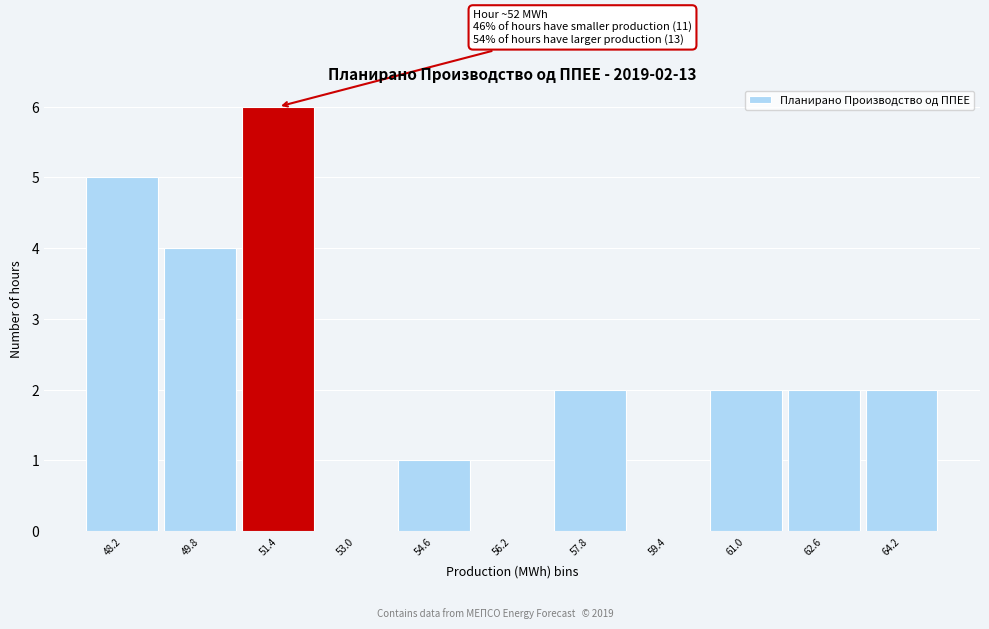

Reading left to right, transcribe all the data shown in this chart.

48.2=5	49.8=4	51.4=6	53.0=0	54.6=1	56.2=0	57.8=2	59.4=0	61.0=2	62.6=2	64.2=2